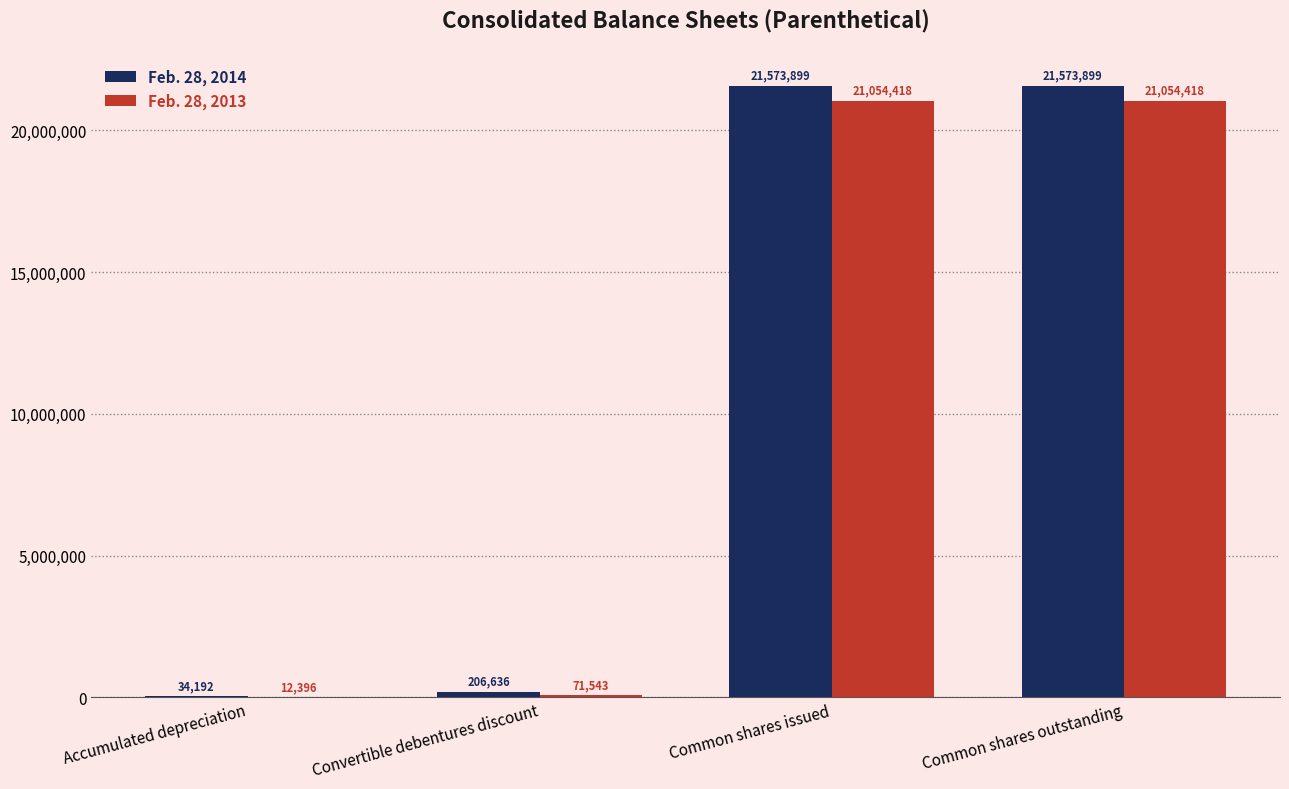

At which label is Feb. 28, 2014 closest to 10804045?

Convertible debentures discount